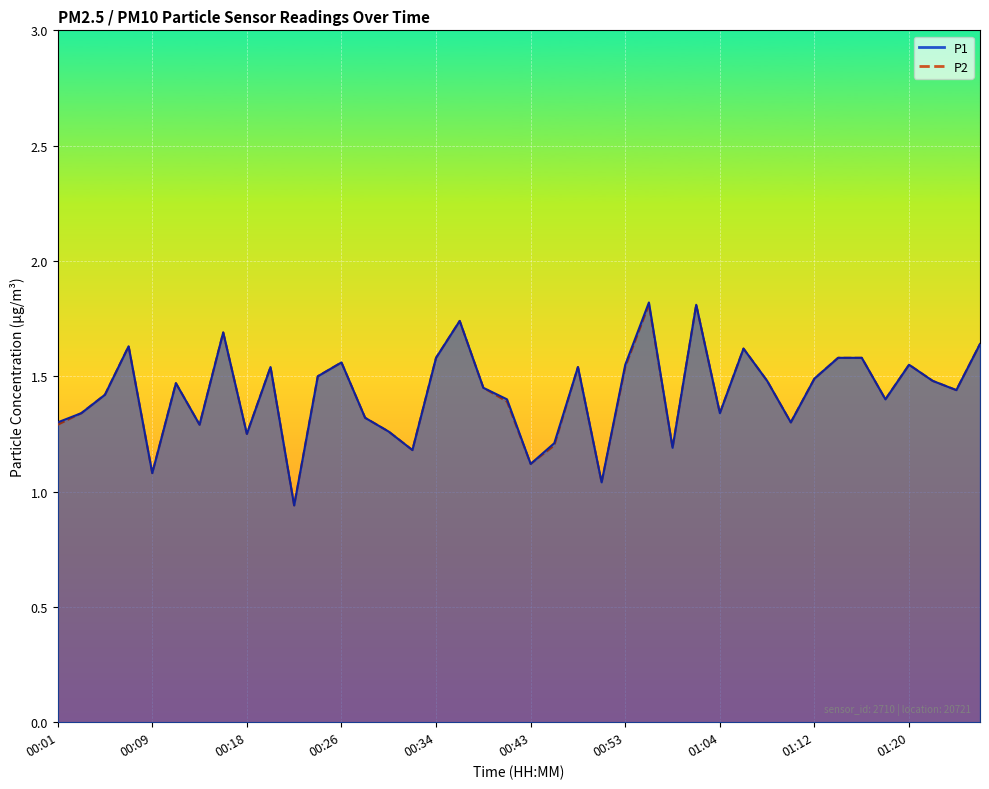

What is the label of the 32nd point from the right?

00:18